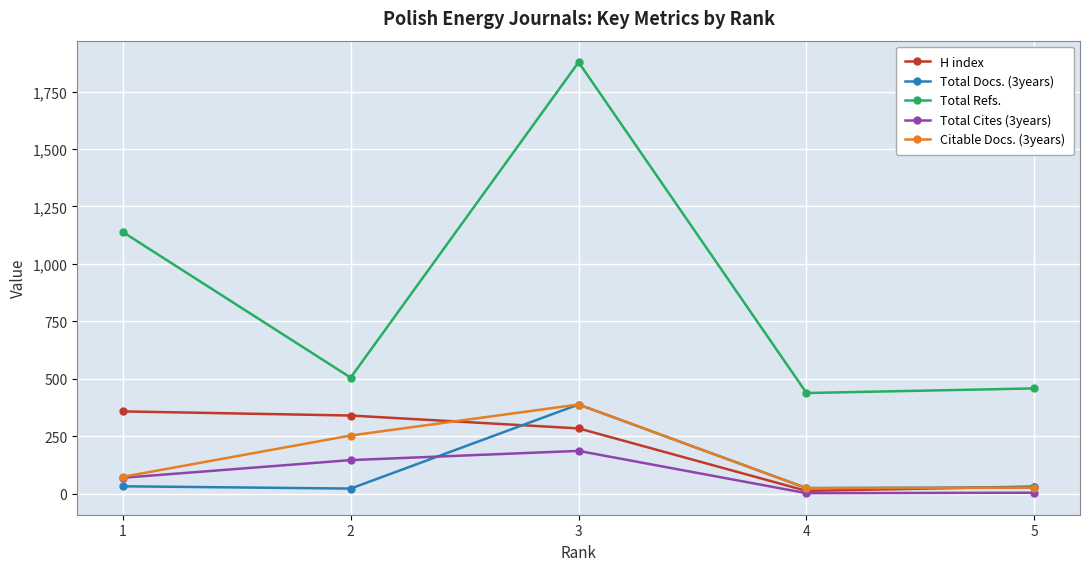

What is the total value across all series at 4?

500